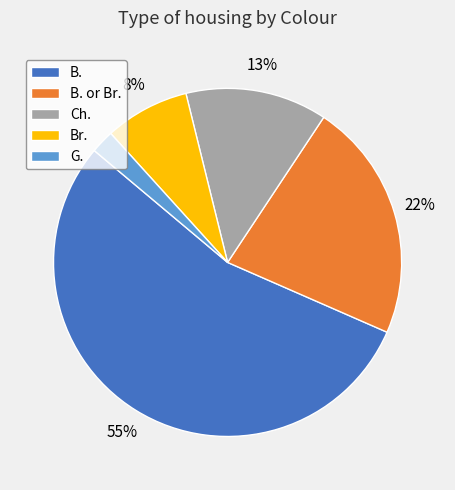

What percentage is the Ch. slice, to the nearest percent?

13%